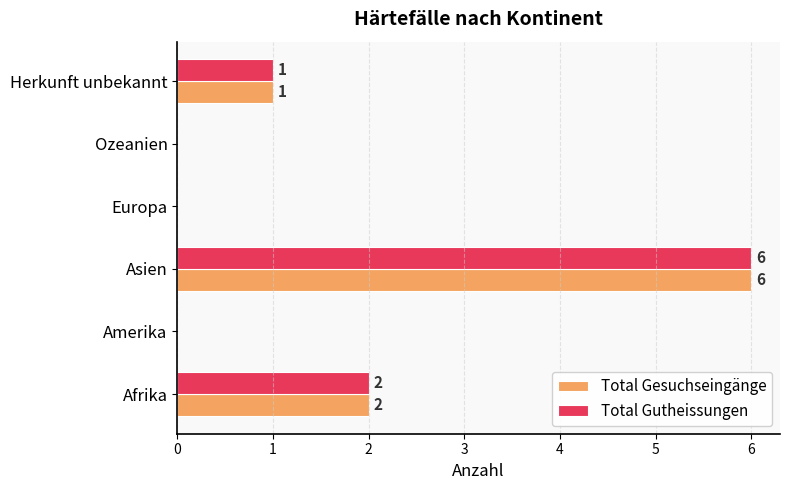

What is the maximum value for Total Gutheissungen?

6